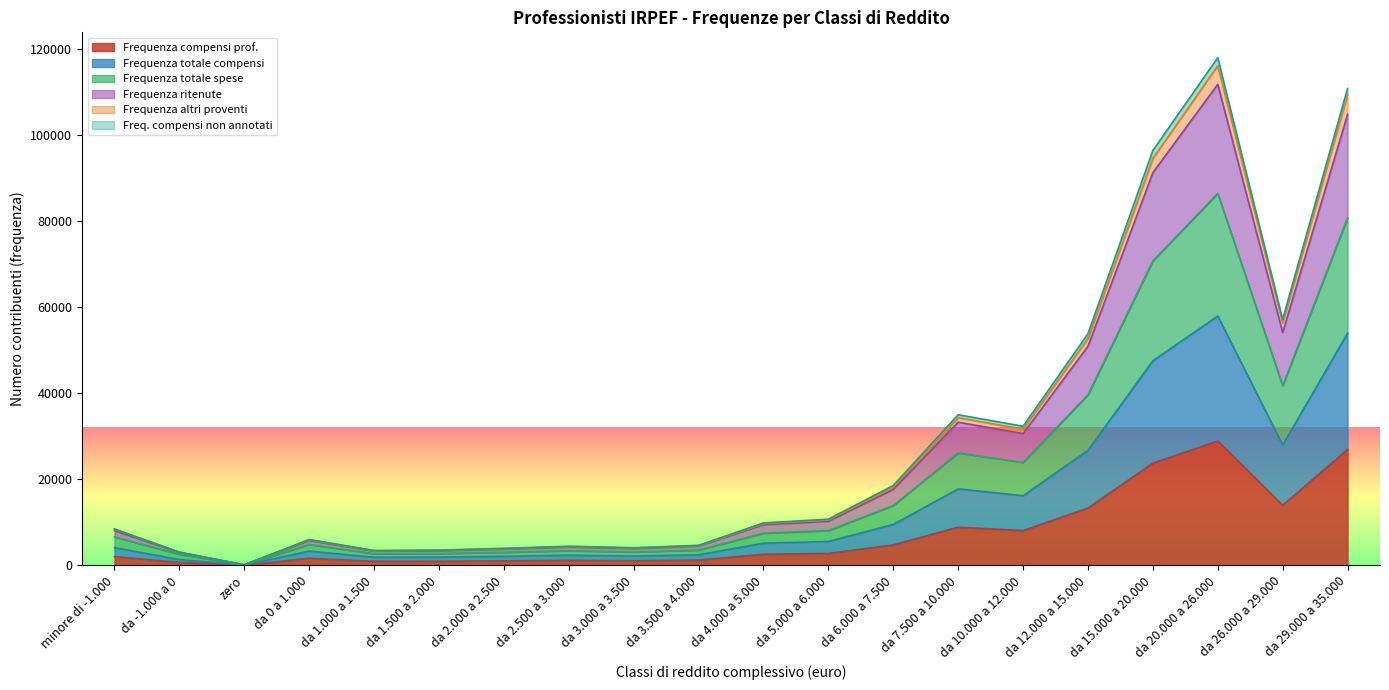

True or false: Frequenza totale compensi and Frequenza altri proventi intersect in this chart.

False